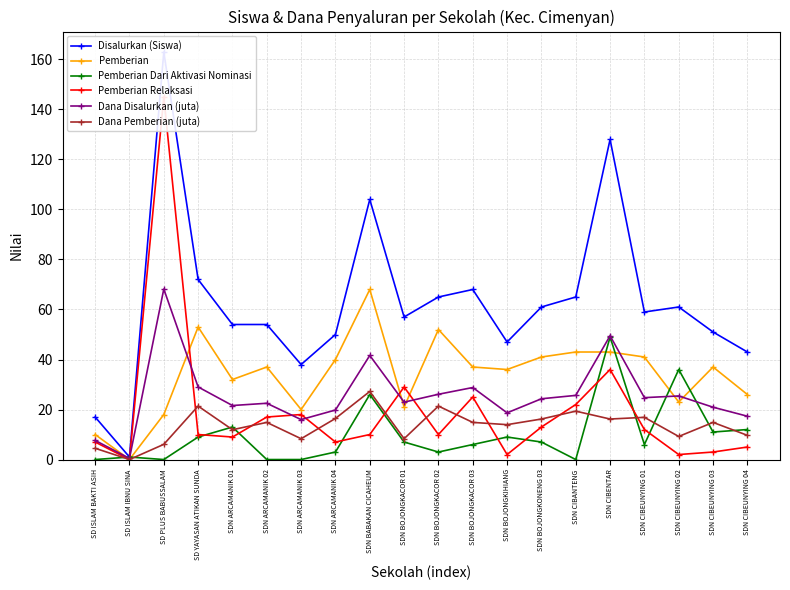

The value of Dana Pemberian (juta) at SD PLUS BABUSSALAM is 6.1. True or false?

True